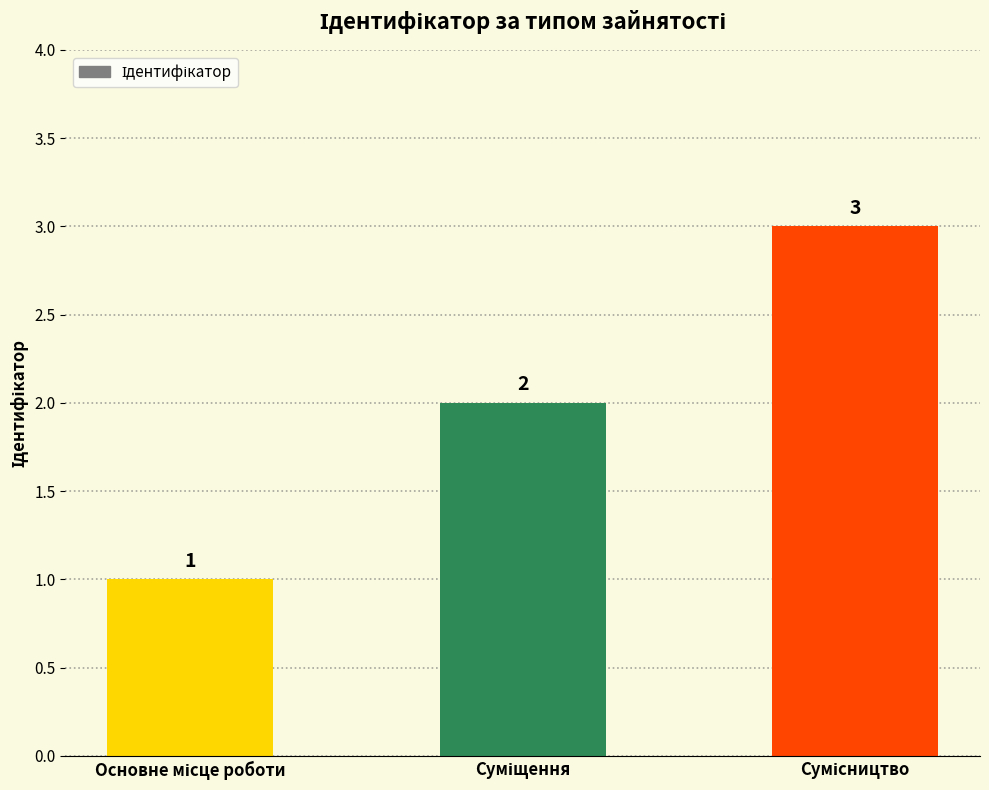

How many values are between 1 and 3?

3